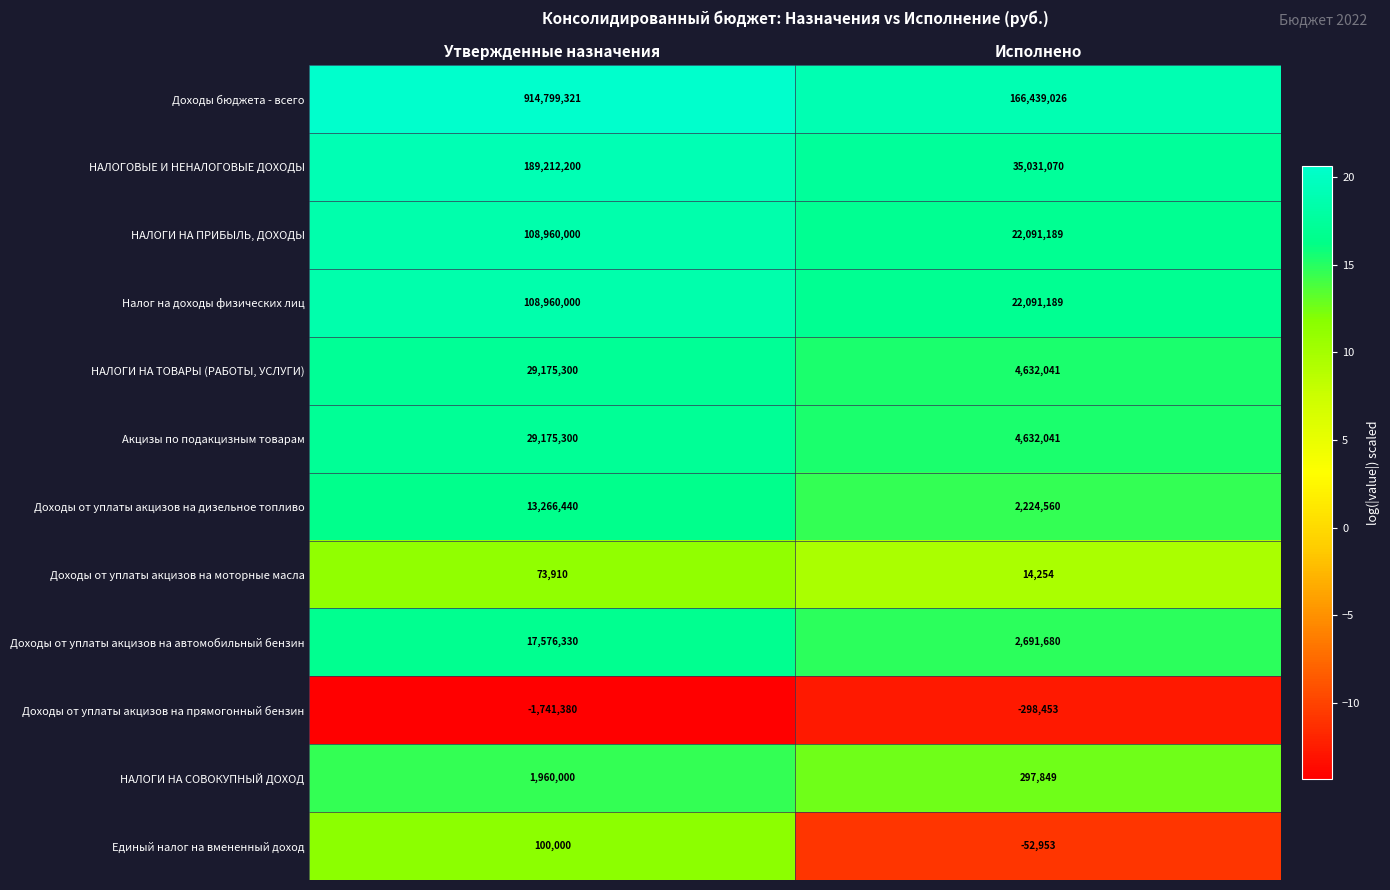

What is the sum of the Налог на доходы физических лиц values at Утвержденные назначения and Исполнено?

131051189